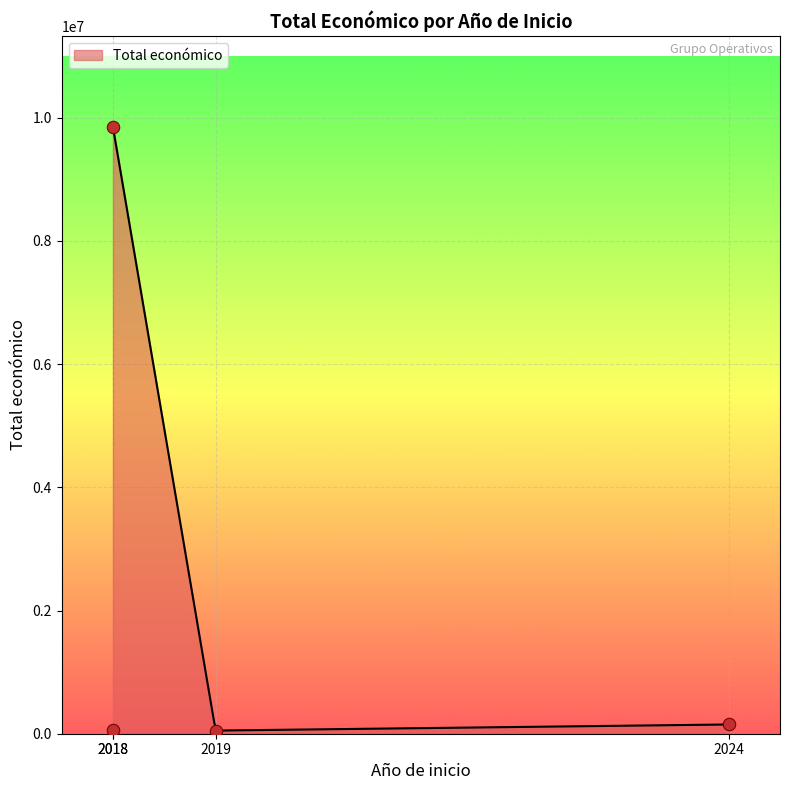

Between 2018 and 2019, which is larger?

2018